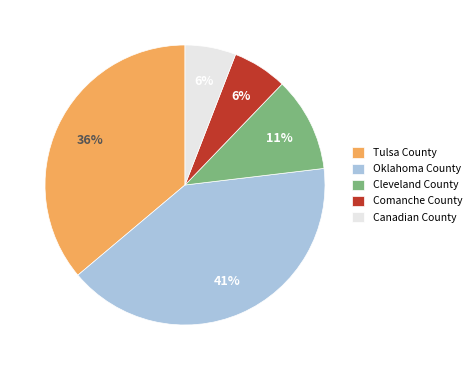

True or false: Tulsa County accounts for 23% of the total.

False